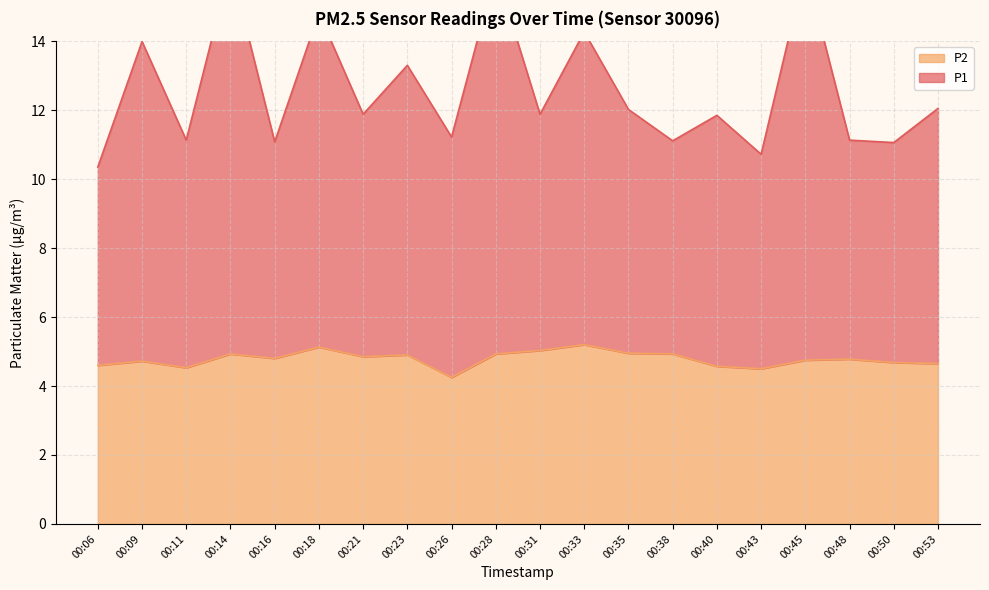

True or false: P1 and P2 intersect in this chart.

False